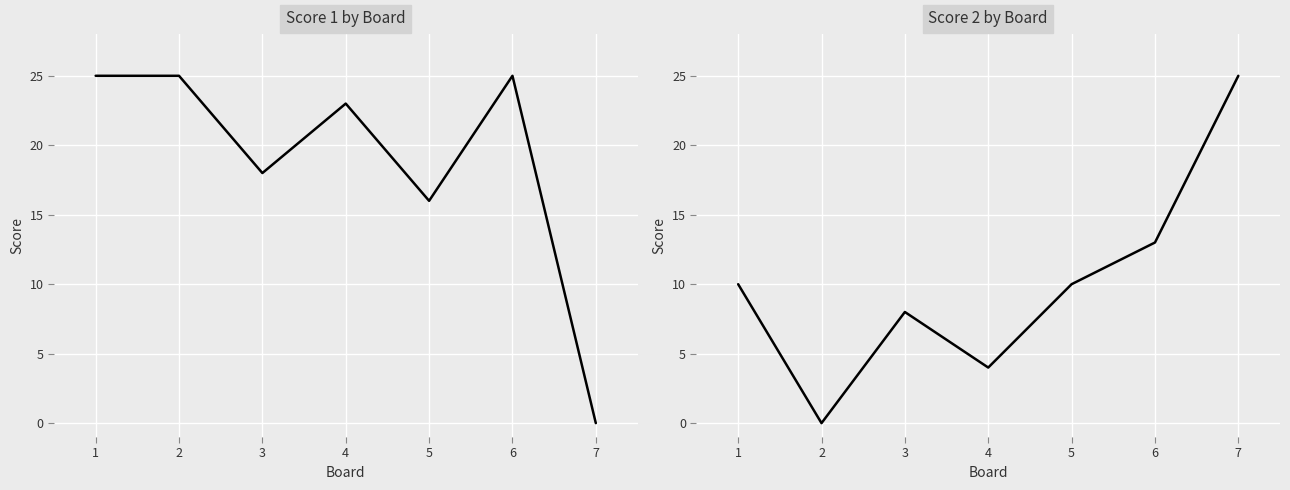

What is the difference between the maximum and minimum values in the Score 1 series?

25